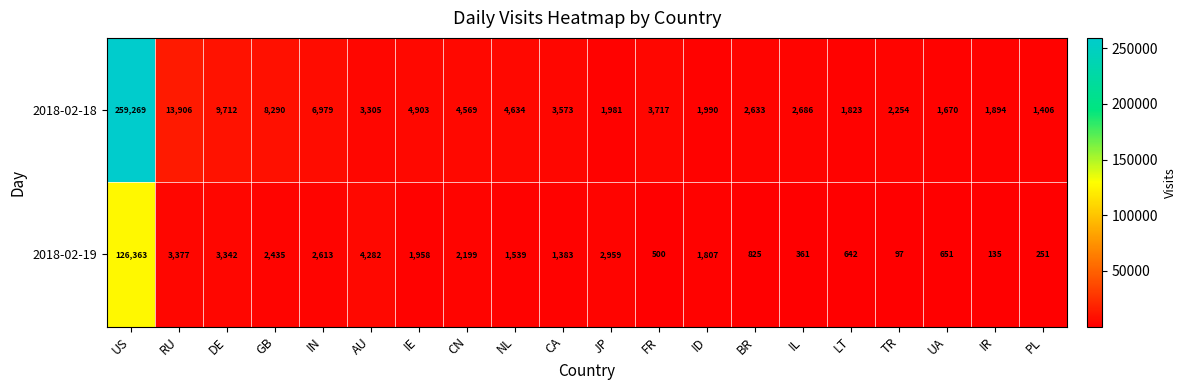

What is the average value of the 2018-02-19 series?

7886